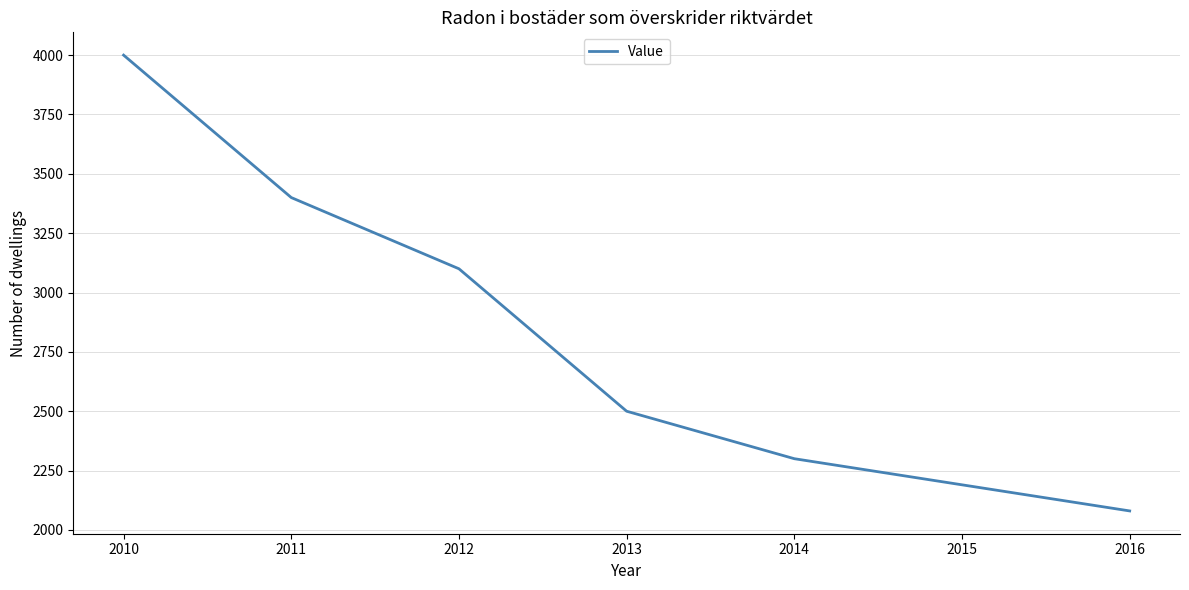

What is the ratio of the value at 2013 to the value at 2015?

1.1